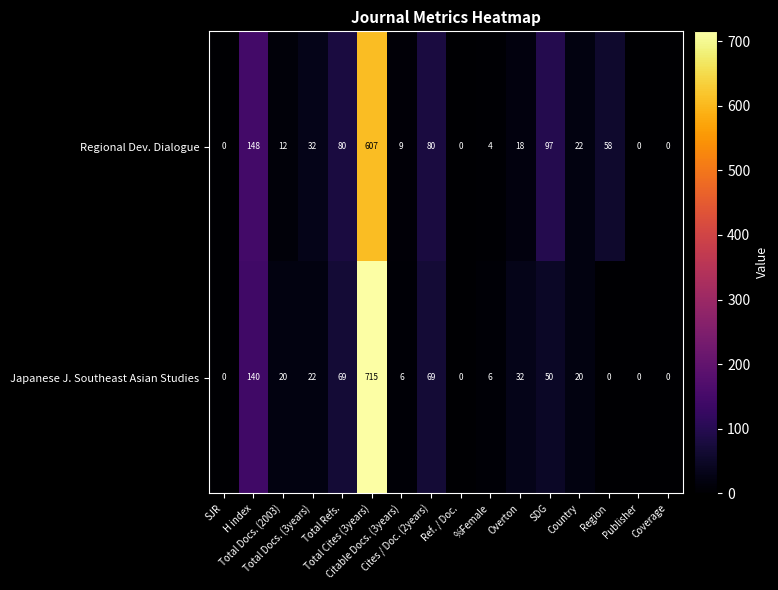

Which series has the widest spread of values?

Japanese J. Southeast Asian Studies